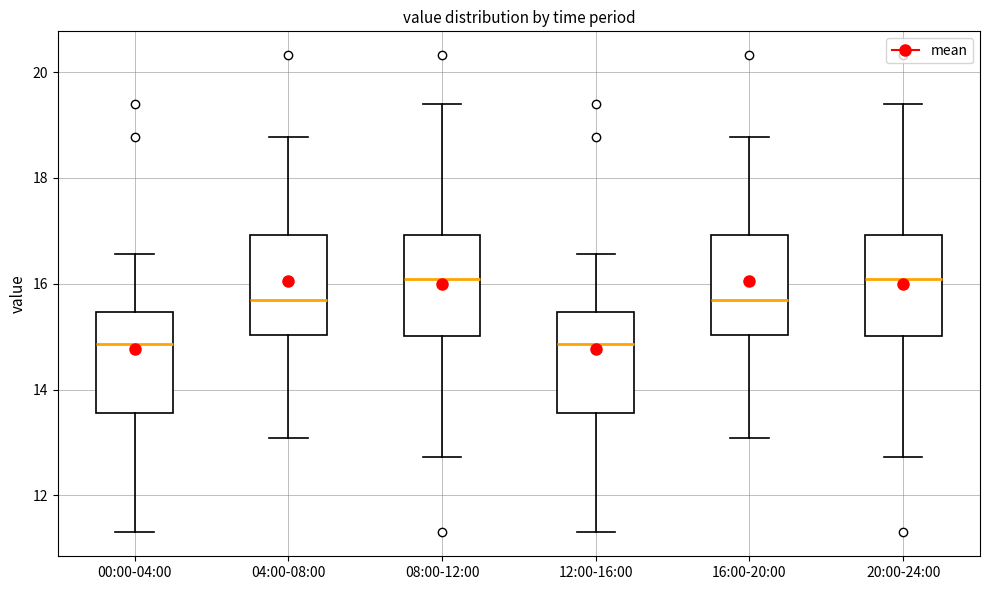

Reading left to right, transcribe this box plot: for each box, give where its median line is, the range the box spans, and where its two whiskers end, as read against the y-axis. The values are not printed on the chart, so give them approximately, as read against the axis.

00:00-04:00: median 14.8, box 13.6 to 15.4, whiskers 11.4 to 16.6
04:00-08:00: median 15.6, box 15.0 to 17.0, whiskers 13.0 to 18.8
08:00-12:00: median 16.0, box 15.0 to 17.0, whiskers 12.8 to 19.4
12:00-16:00: median 14.8, box 13.6 to 15.4, whiskers 11.4 to 16.6
16:00-20:00: median 15.6, box 15.0 to 17.0, whiskers 13.0 to 18.8
20:00-24:00: median 16.0, box 15.0 to 17.0, whiskers 12.8 to 19.4